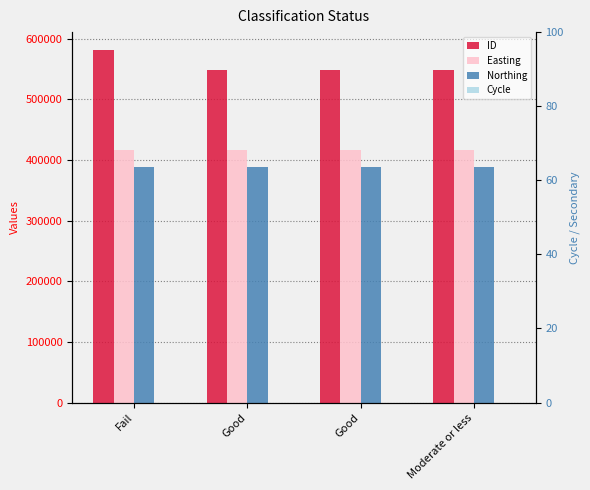

Reading left to right, what are all the values shown in this chart?

ID: 581713	548669	548668	548175
Easting: 416406	416406	416406	416406
Northing: 387729	387729	387729	387729
Cycle: 3	3	3	3